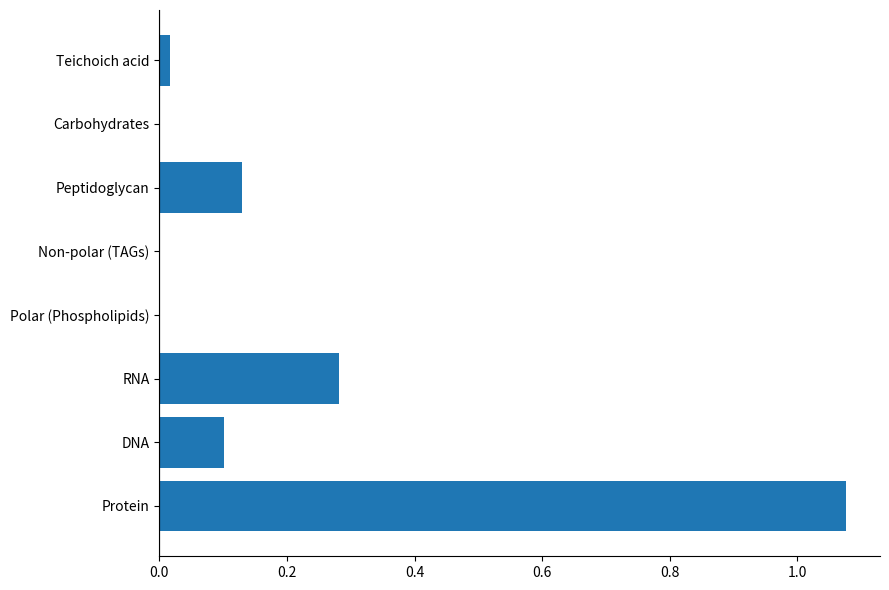

True or false: the data shows 0.0 at Non-polar (TAGs).

True